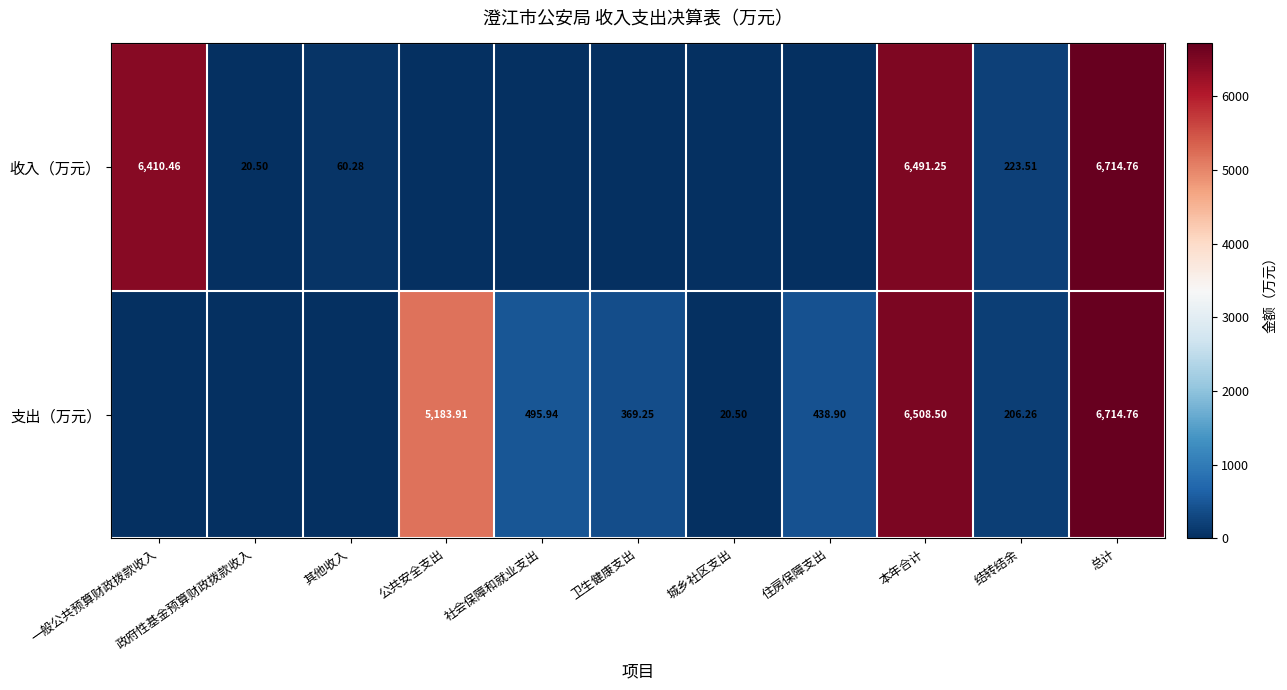

Which has a higher value, 住房保障支出 or 社会保障和就业支出?

住房保障支出